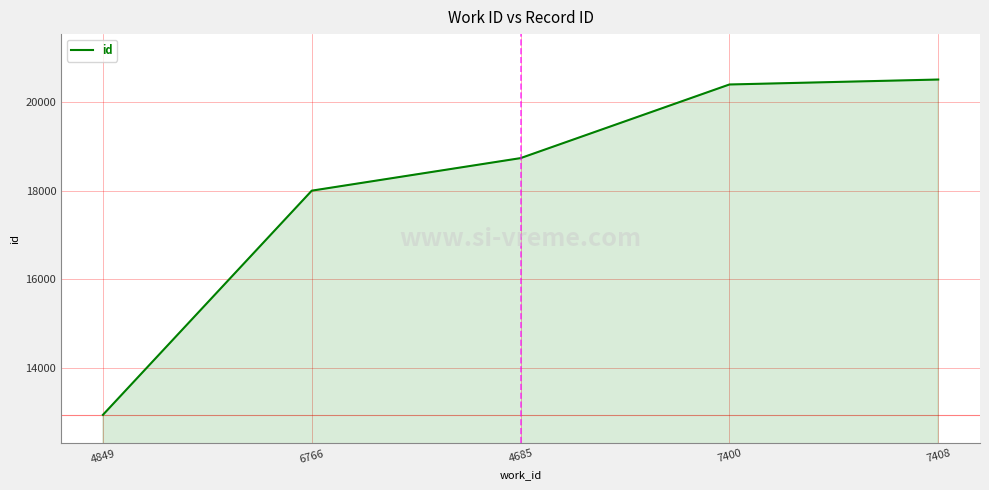

What is the minimum value shown in the chart?

12943